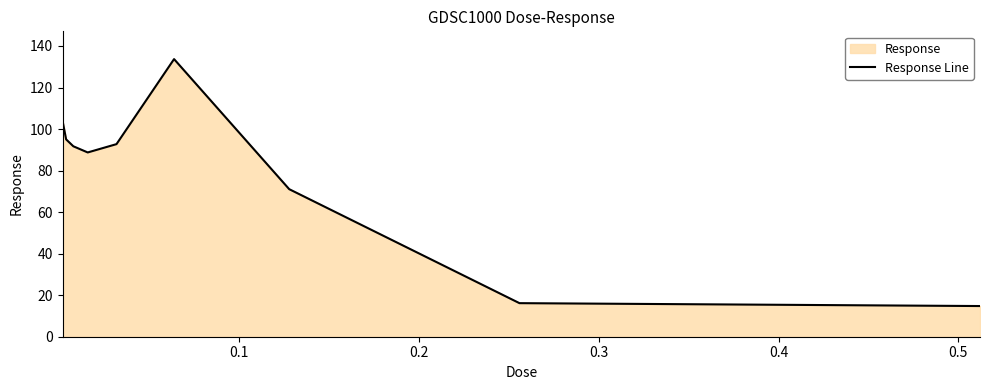

What is the difference between the maximum and minimum values?

118.9